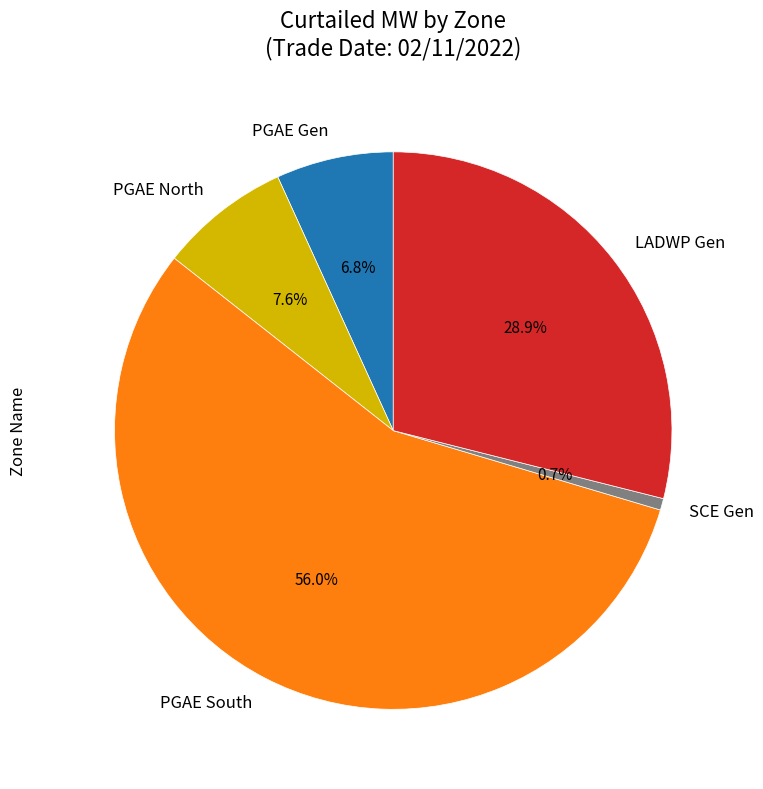

How many segments does this pie chart have?

5